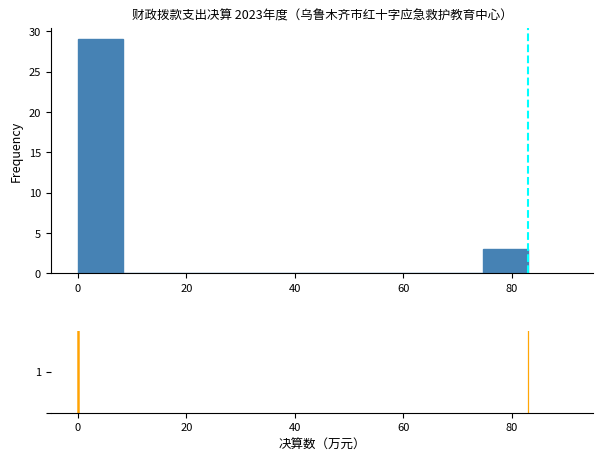

Reading left to right, list every bar in this chart as the range it spans on the x-axis followed by its height. Neither the bar edges nor the heights are printed on the chart, so give them approximately, as read against the axes.

0 to 8: 29
8 to 16: 0
16 to 24: 0
24 to 34: 0
34 to 42: 0
42 to 50: 0
50 to 58: 0
58 to 66: 0
66 to 74: 0
74 to 84: 3